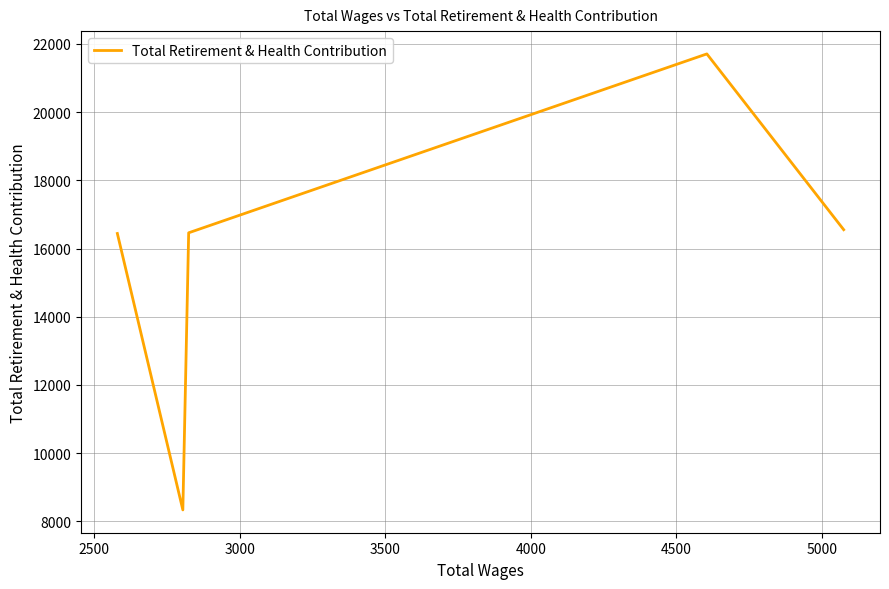

How many points are higher than both their immediate neighbors (excluding endpoints)?

1